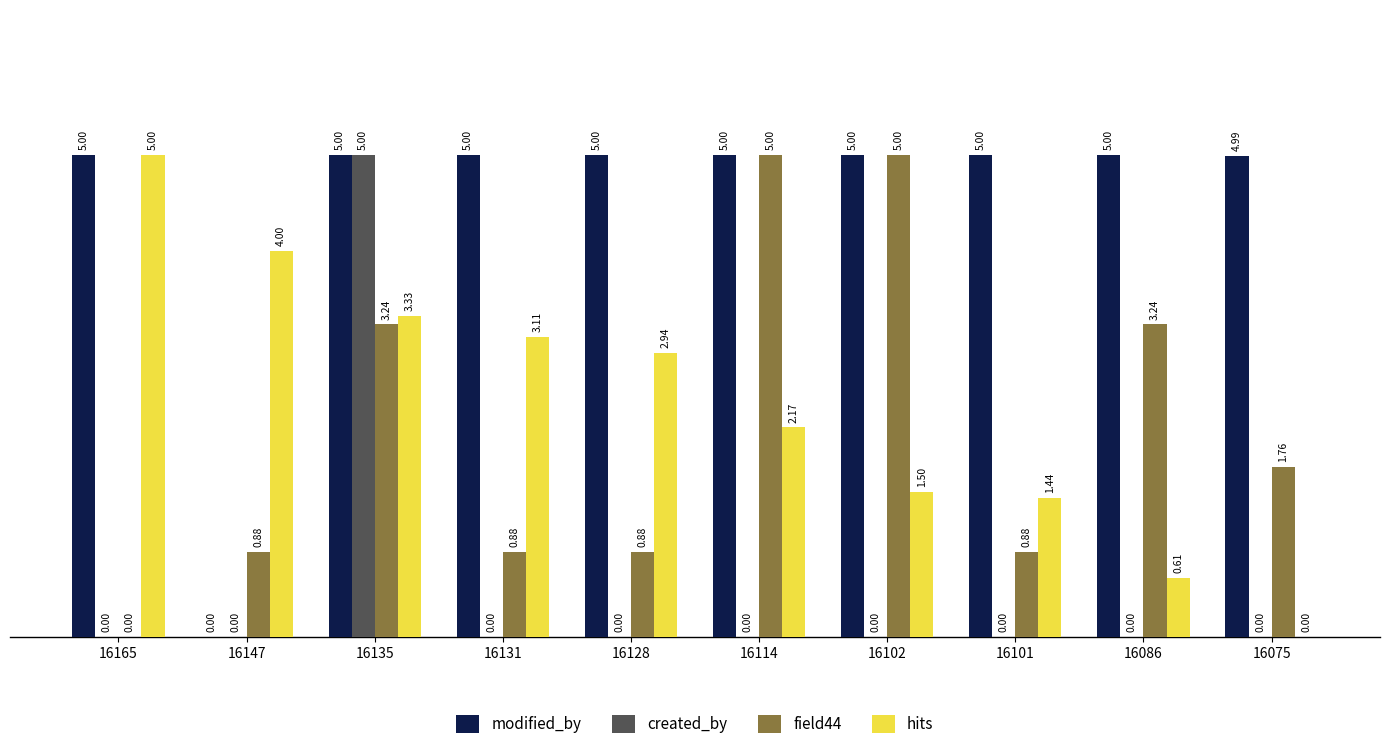

How many groups of bars are there?

10